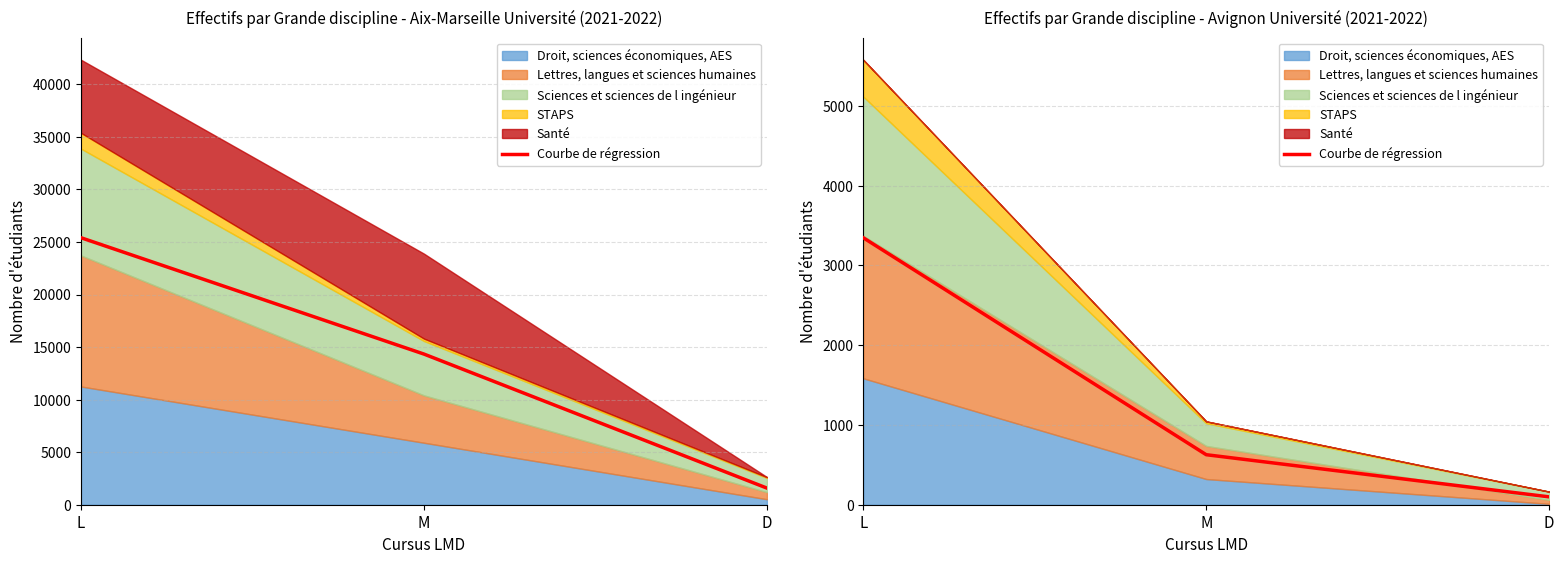

The chart shows a value of 3346.8 at L. True or false?

True